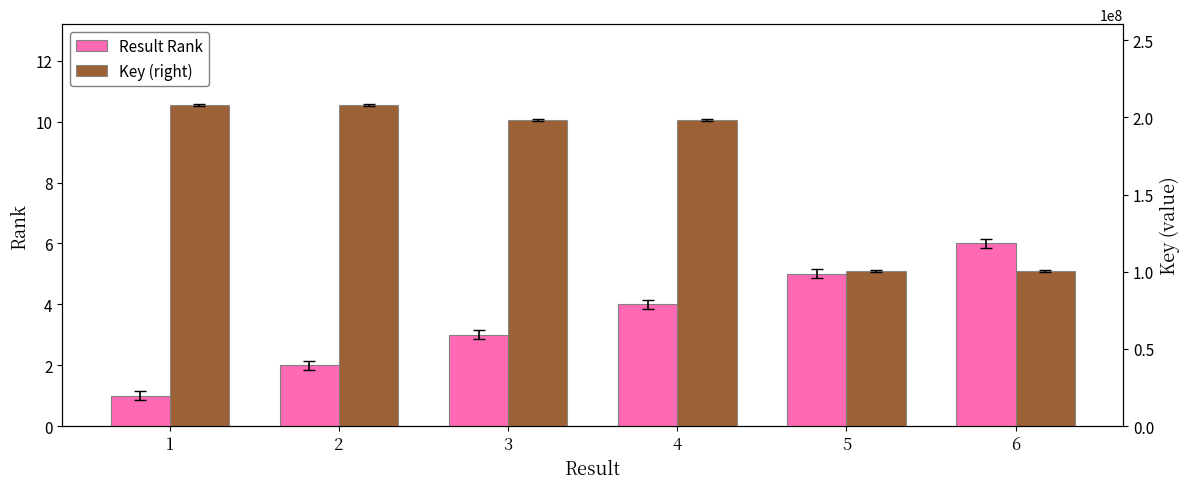

What is the spread (max minus min) of values at 6?

100359762